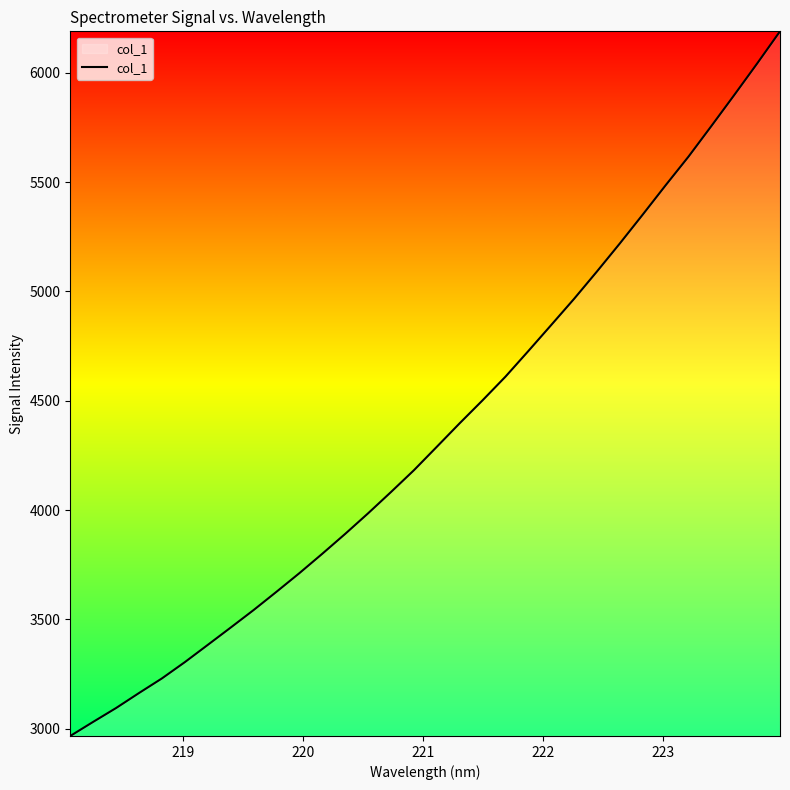

What is the greatest value displayed?

6189.3